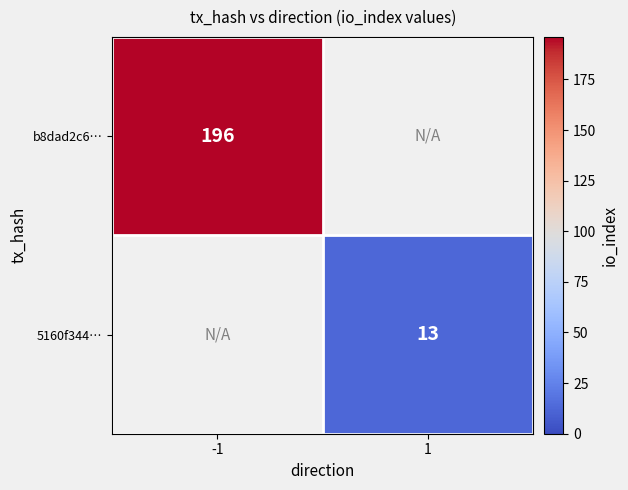

Is it true that 5160f344… equals 13 at 1?

True